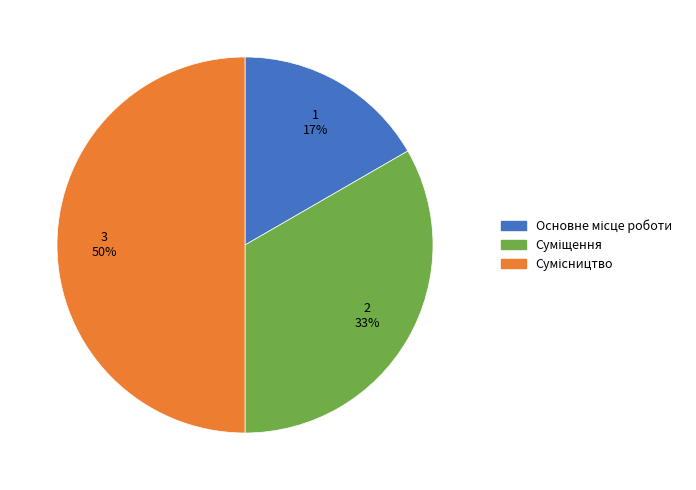

To the nearest percent, what is the difference between the largest and smallest slice percentages?

33%